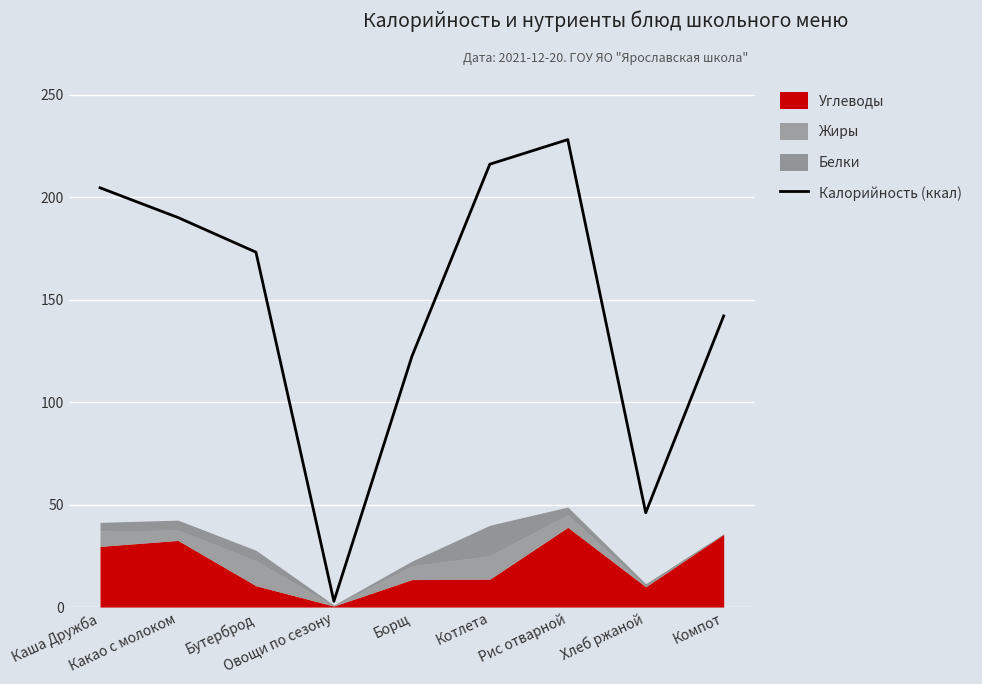

Where is the first local maximum?

Рис отварной